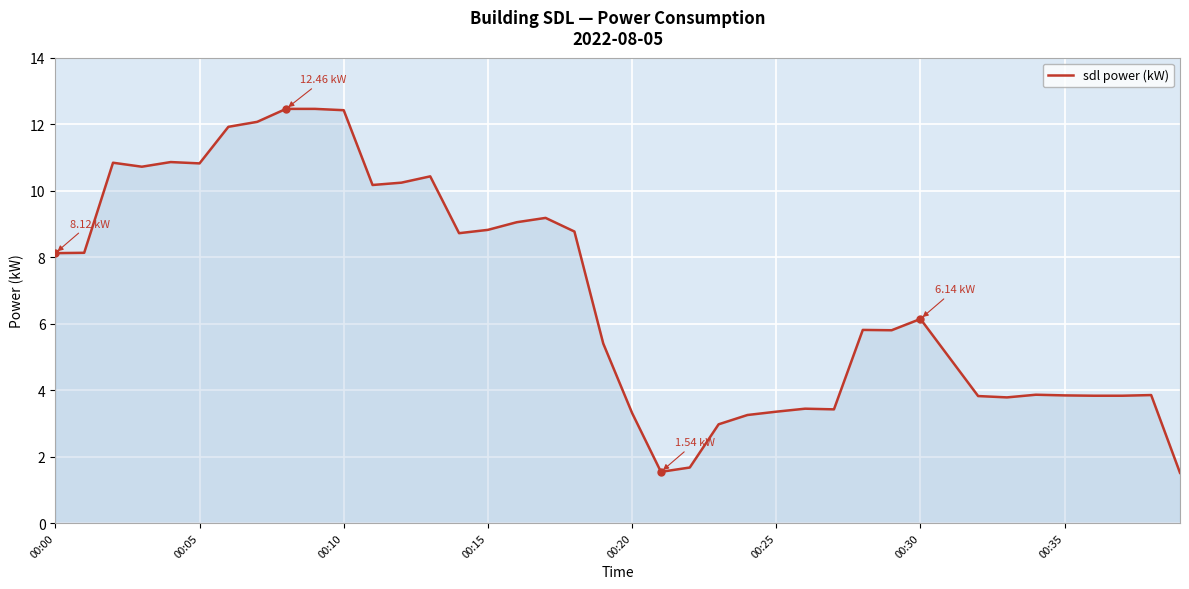

Is this an area chart (filled region under the line)?

Yes